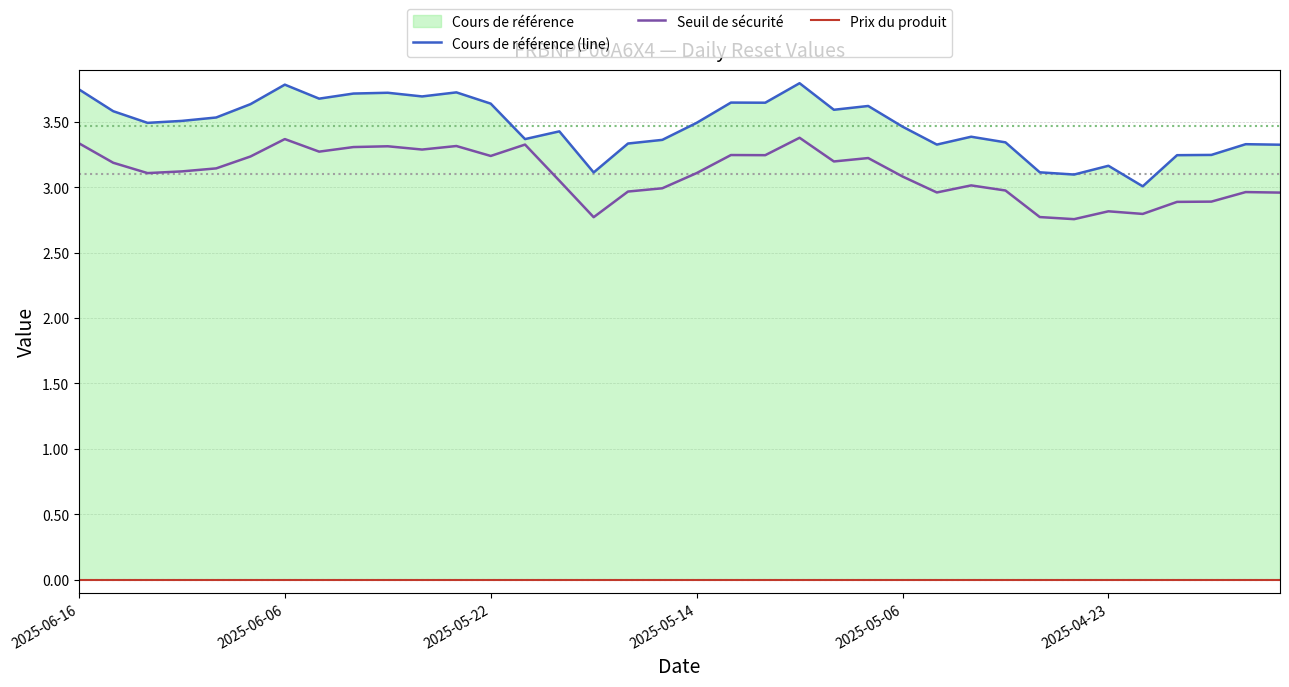

What is the maximum value for Seuil de sécurité?

3.4